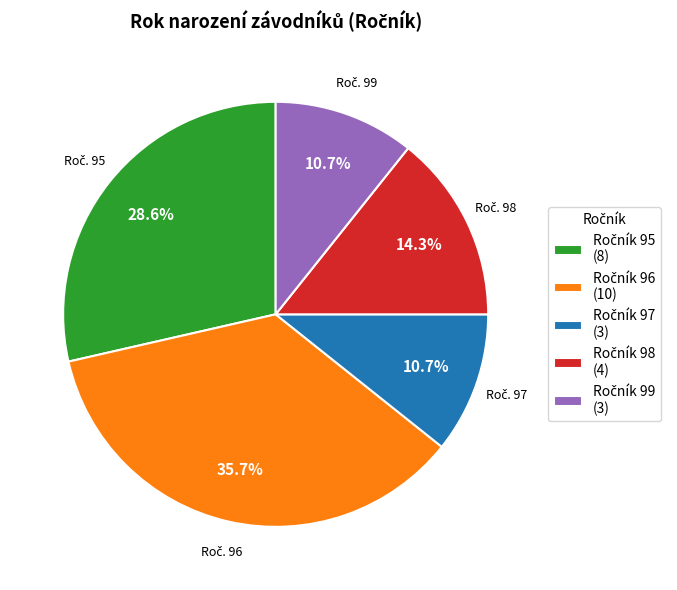

Does any single category account for the majority?

No